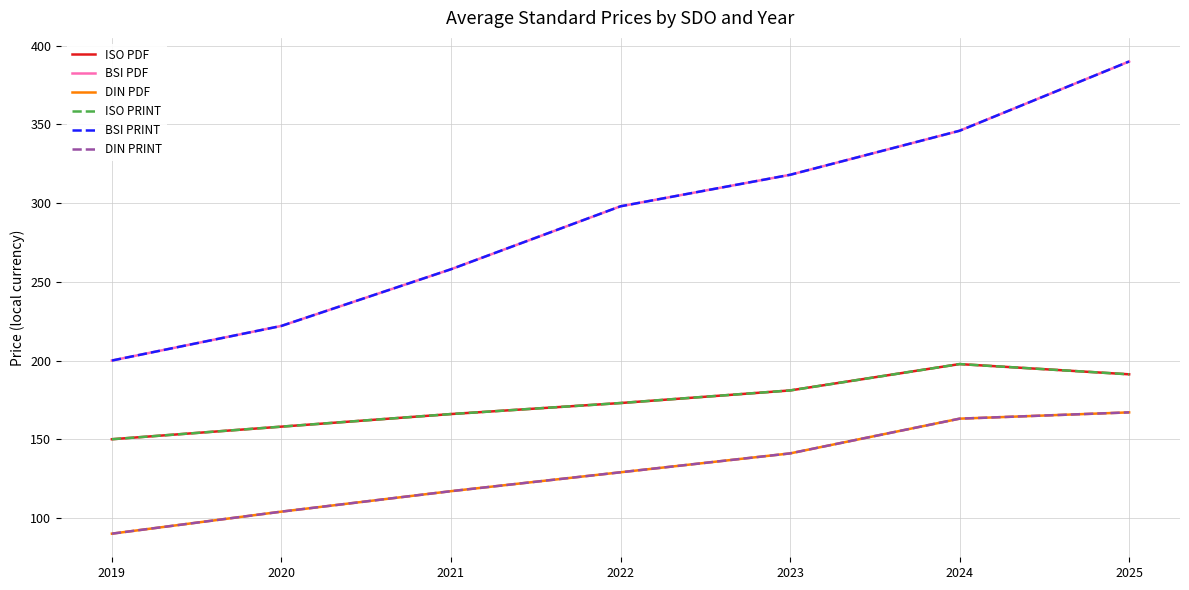

What is the difference between the highest and lowest values at 2022?

169.0